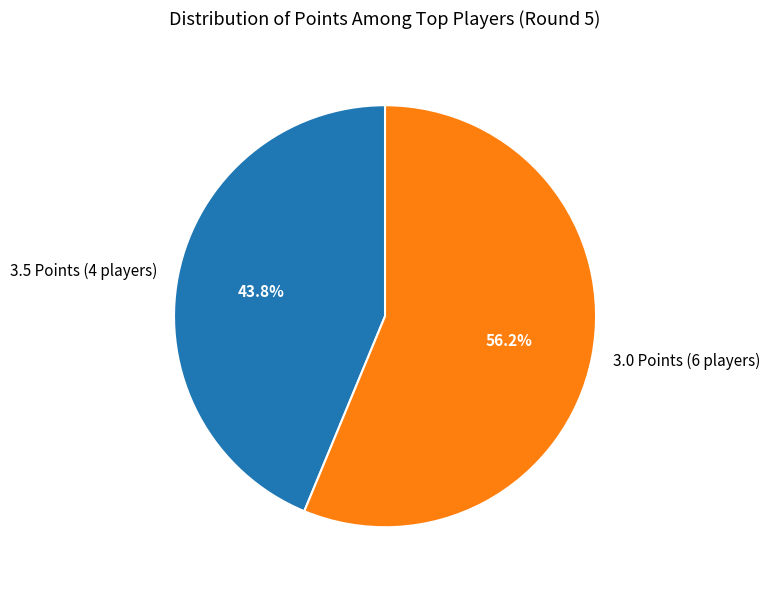

Approximately how many times larger is the value at 3.0 Points (6 players) compared to 3.5 Points (4 players)?

1.3